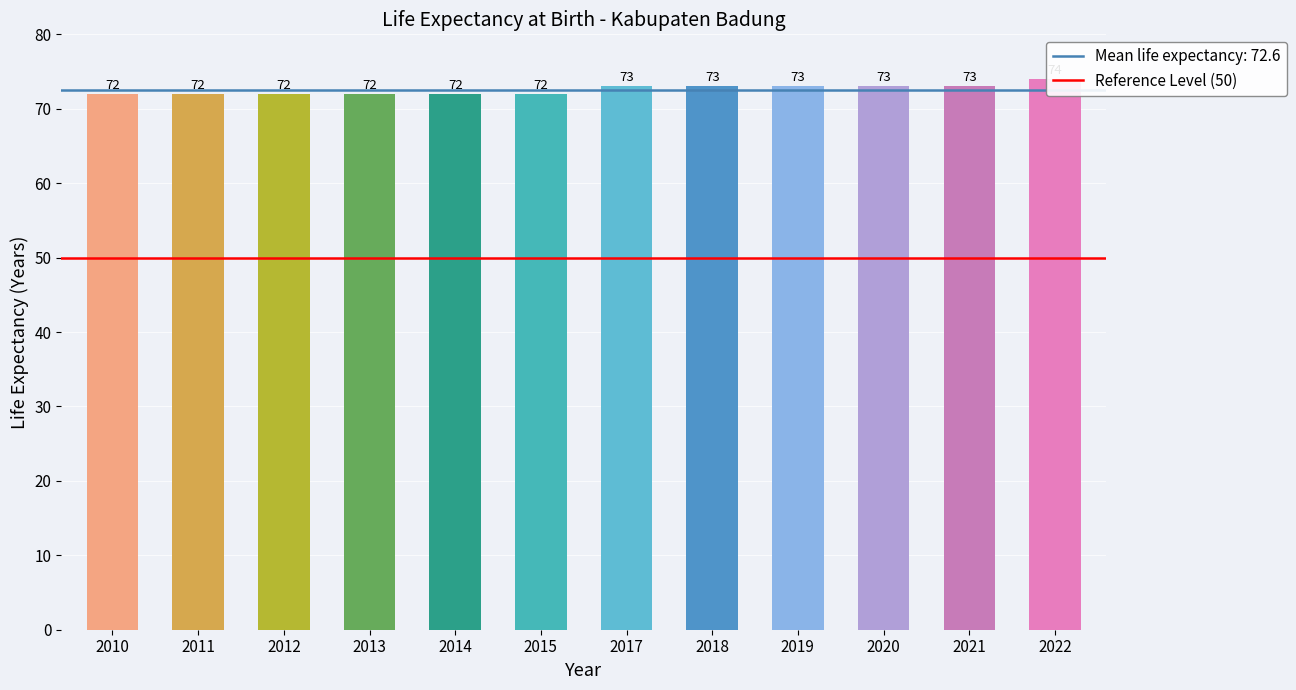

The value at 2018 is 21. True or false?

False